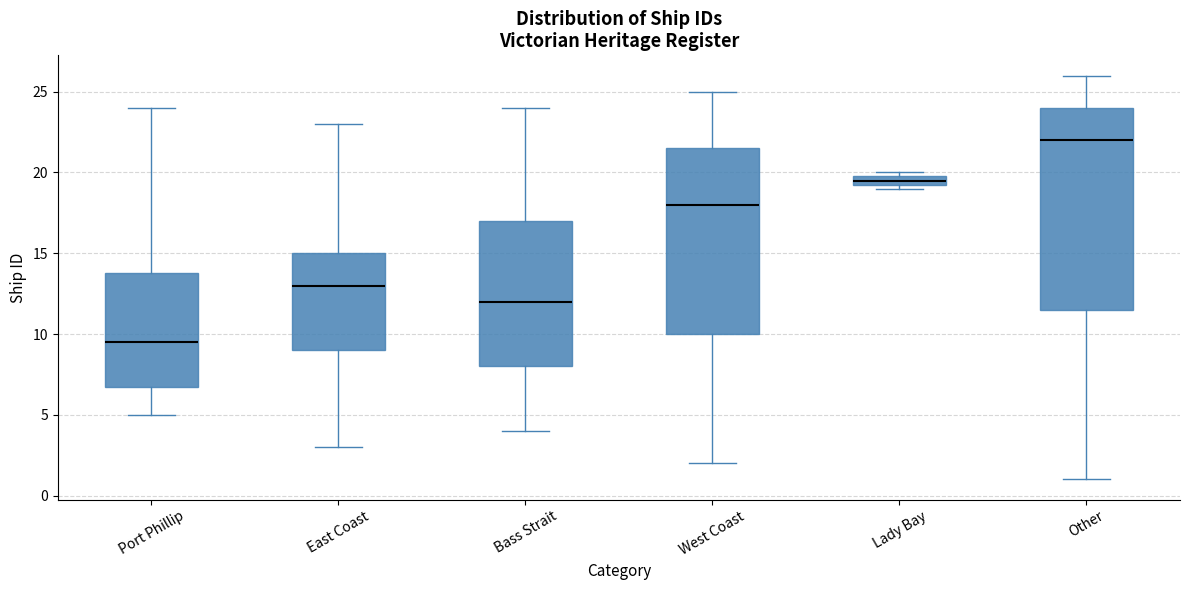

Where is the upper edge of the box for Lady Bay on the y-axis? The values are not printed on the chart, so give them approximately, as read against the axis.

20.0